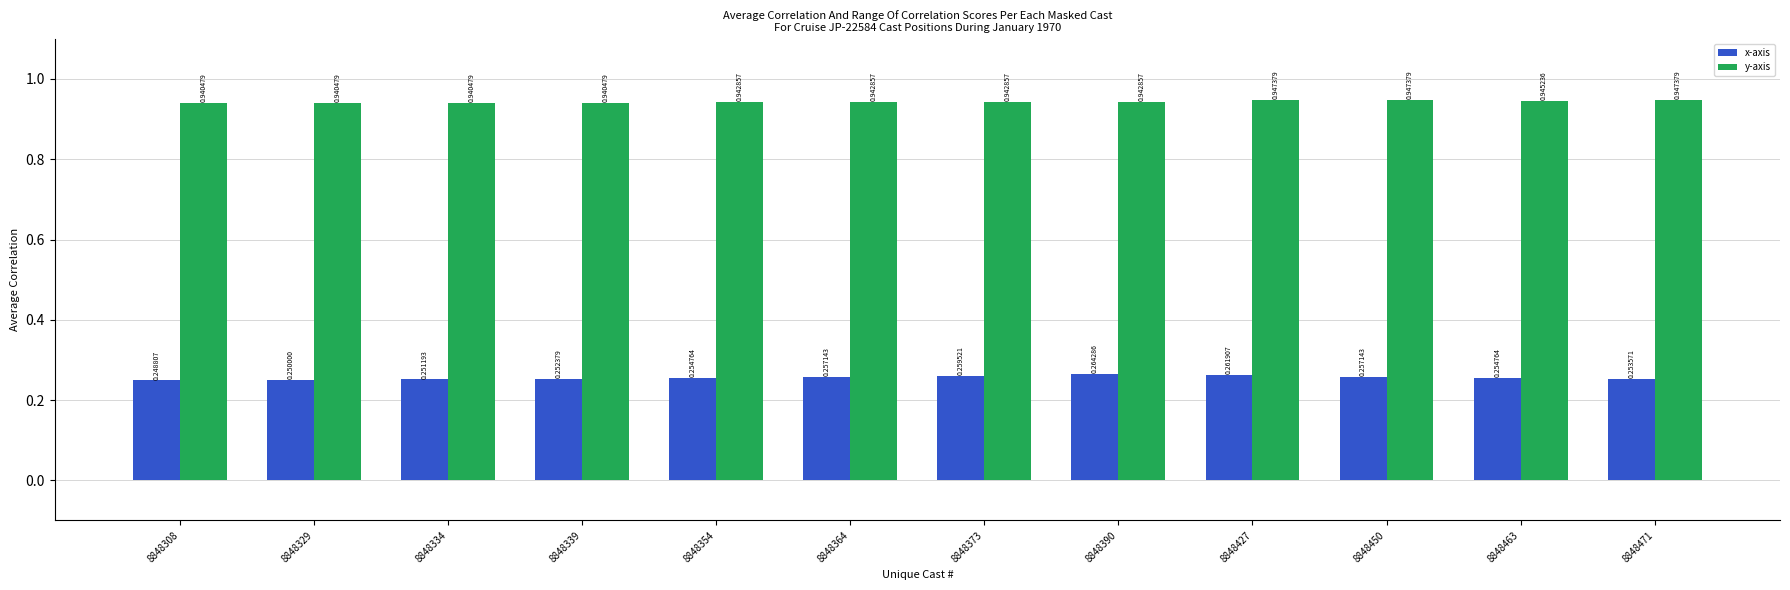

Rank the series at 8848308 from lowest to highest value.

x-axis, y-axis